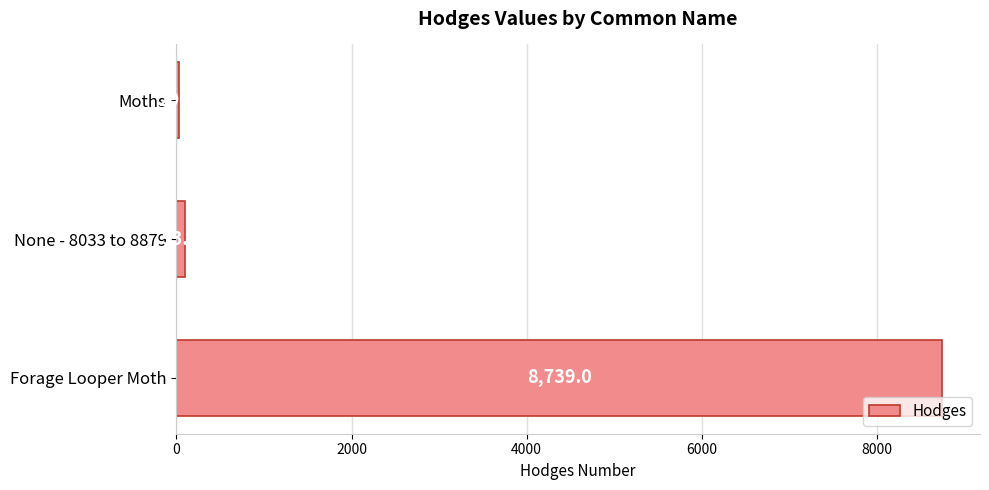

Reading top to bottom, list all the values displayed in this chart.

Moths=29.0	None - 8033 to 8879=93.2	Forage Looper Moth=8739.0